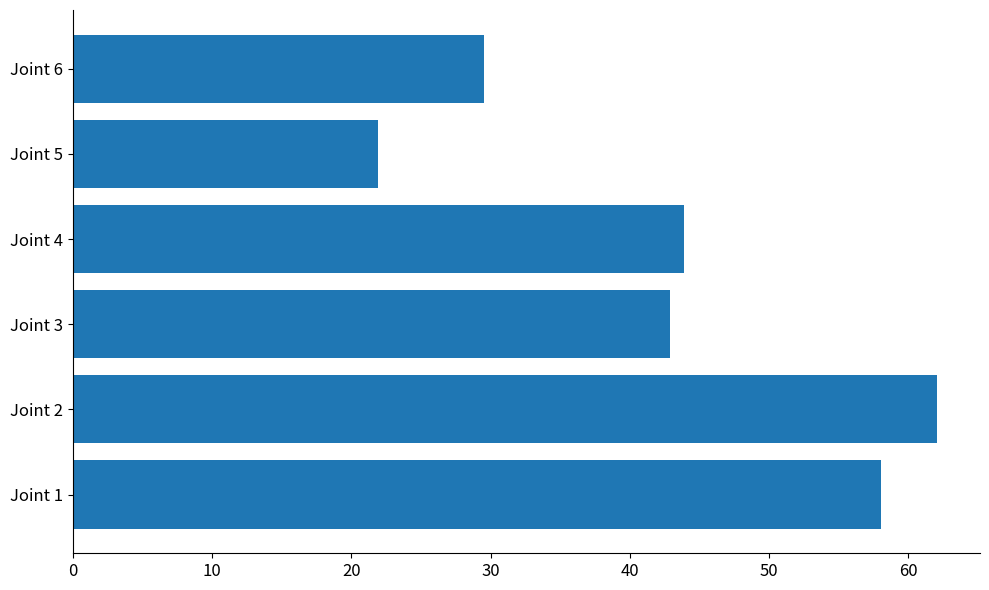

What is the ratio of the value at Joint 5 to the value at Joint 3?

0.5